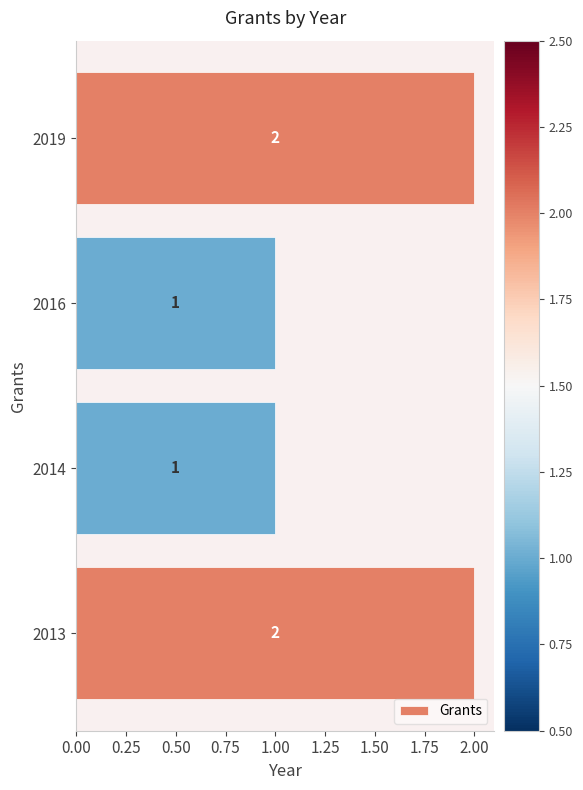

What is the sum of the values at 2013 and 2016?

3